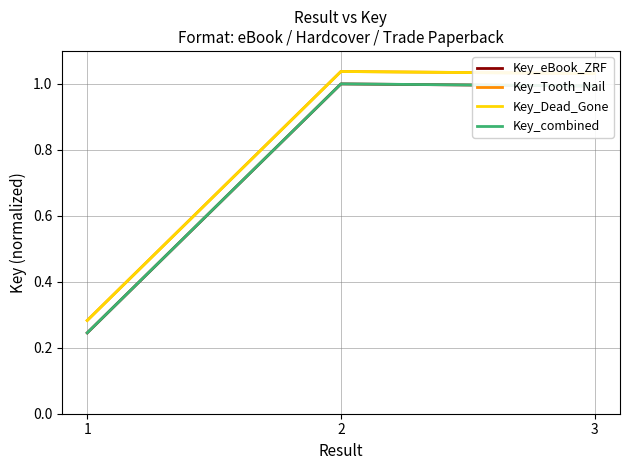

Is the value of Key_eBook_ZRF at 2 greater than the value of Key_Tooth_Nail at 3?

No